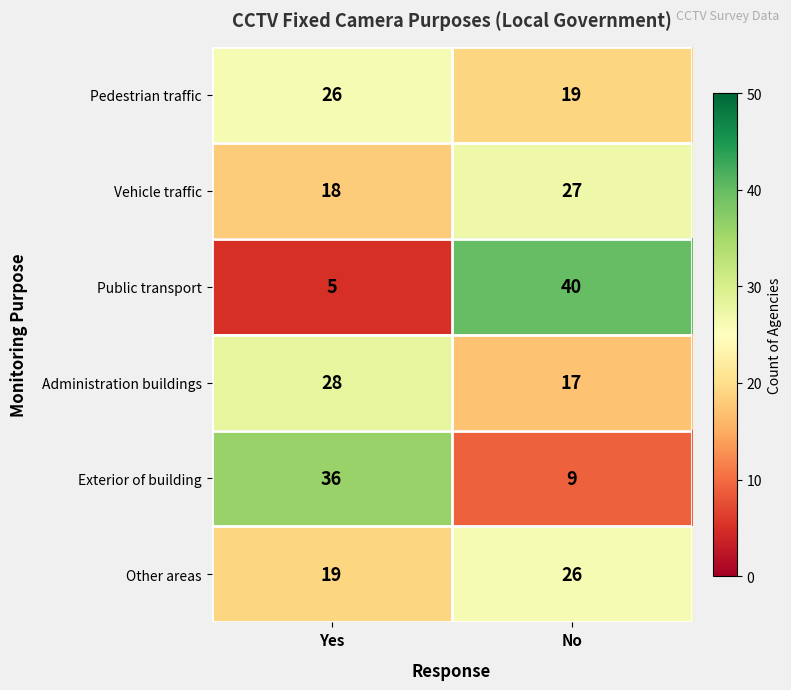

The value of Public transport at Yes is 5. True or false?

True